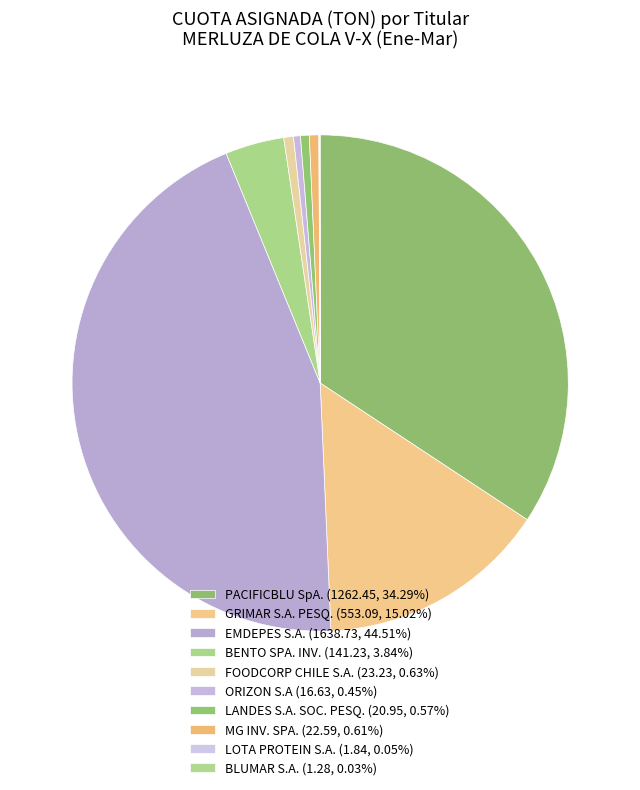

How many segments does this pie chart have?

10